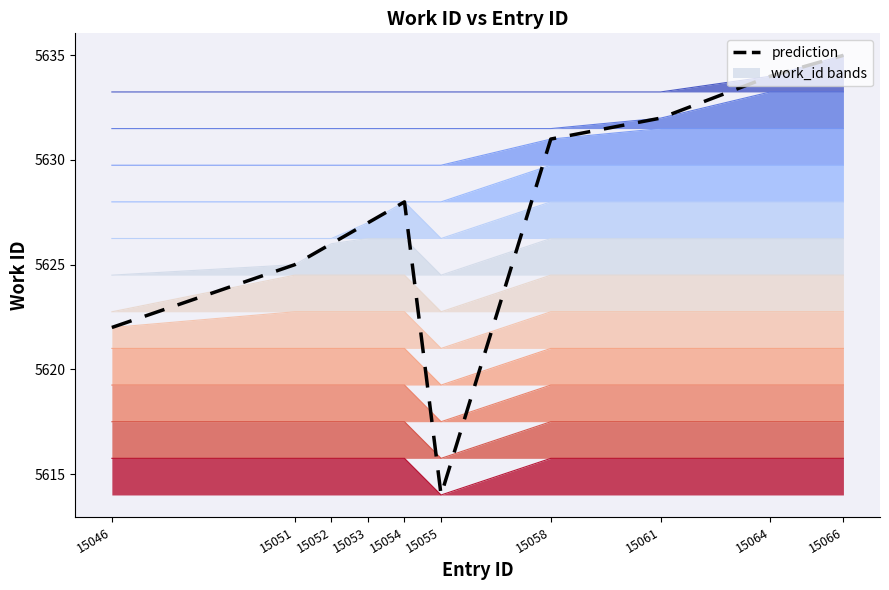

What is the ratio of the value at 15046 to the value at 15055?

1.0